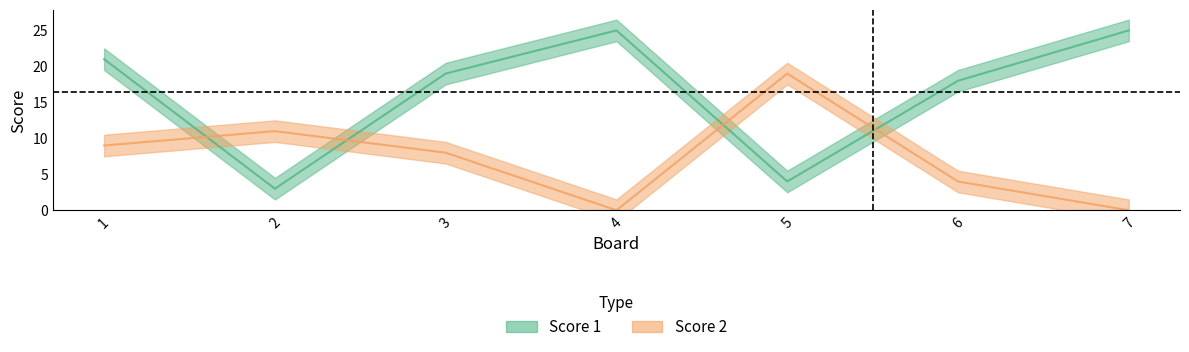

How many times do Score 2 and Score 1 cross each other?

4